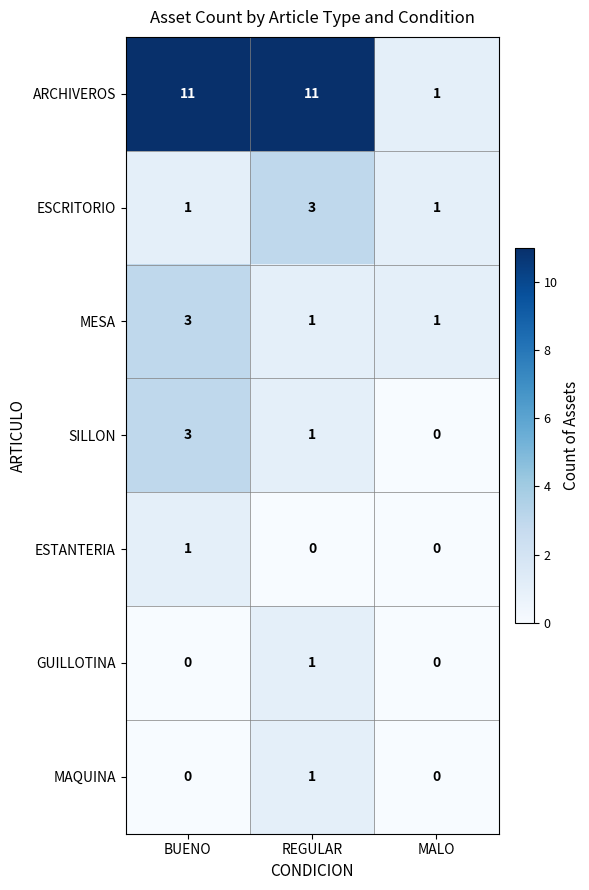

What is the greatest value displayed?

11